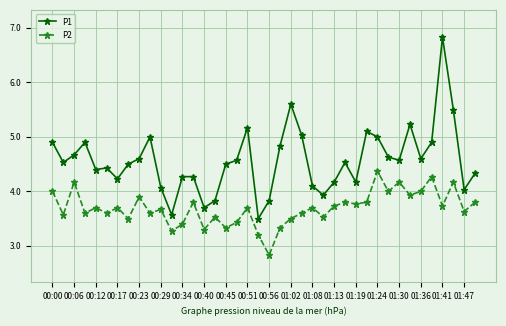

Which series has the widest spread of values?

P1